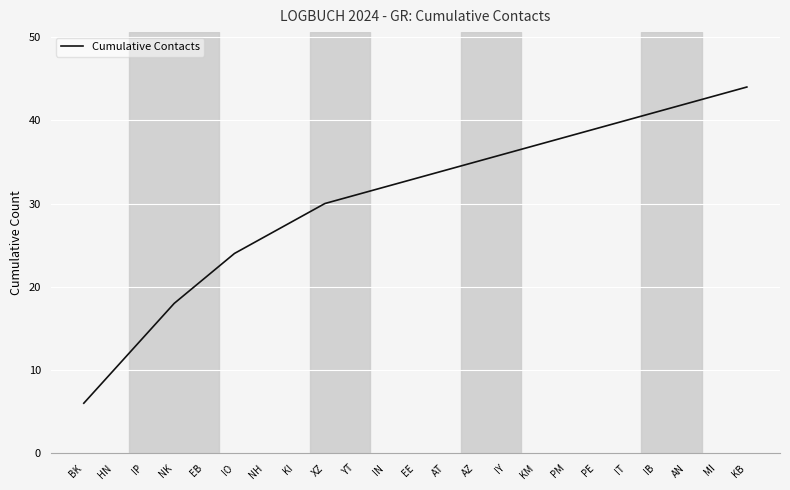

What is the change in value from IP to NK?

+4